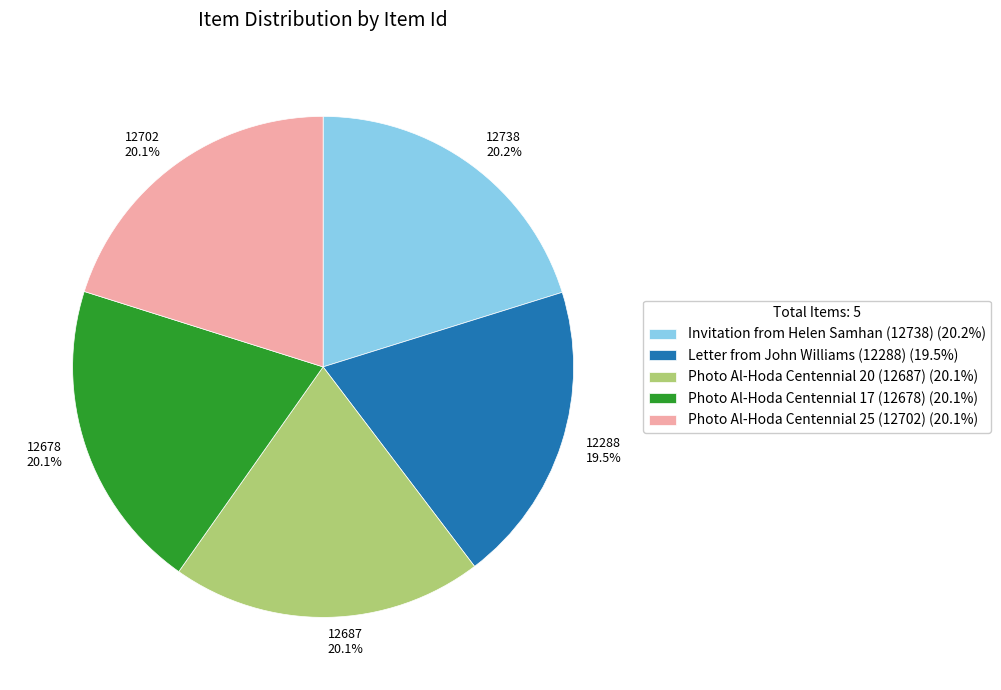

Is there any slice that represents more than half of the pie?

No